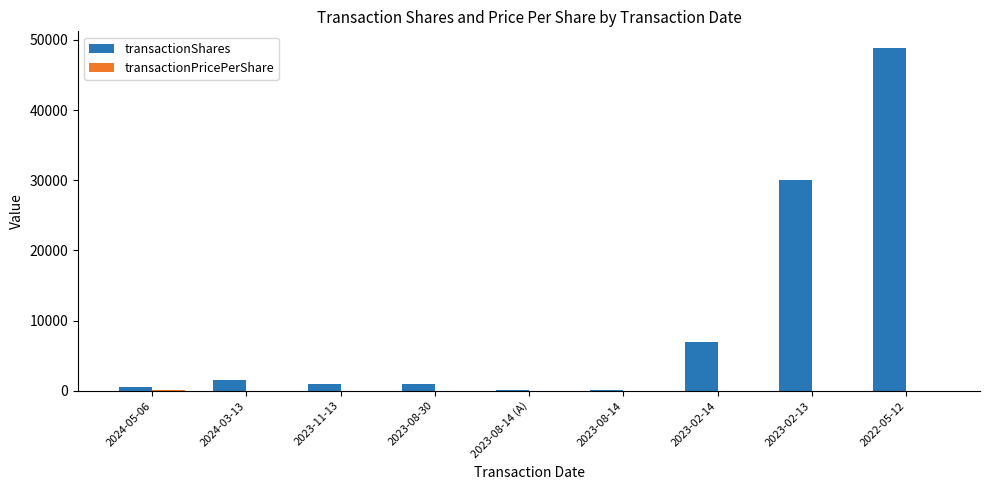

What is the sum of all transactionShares values?

90004.0